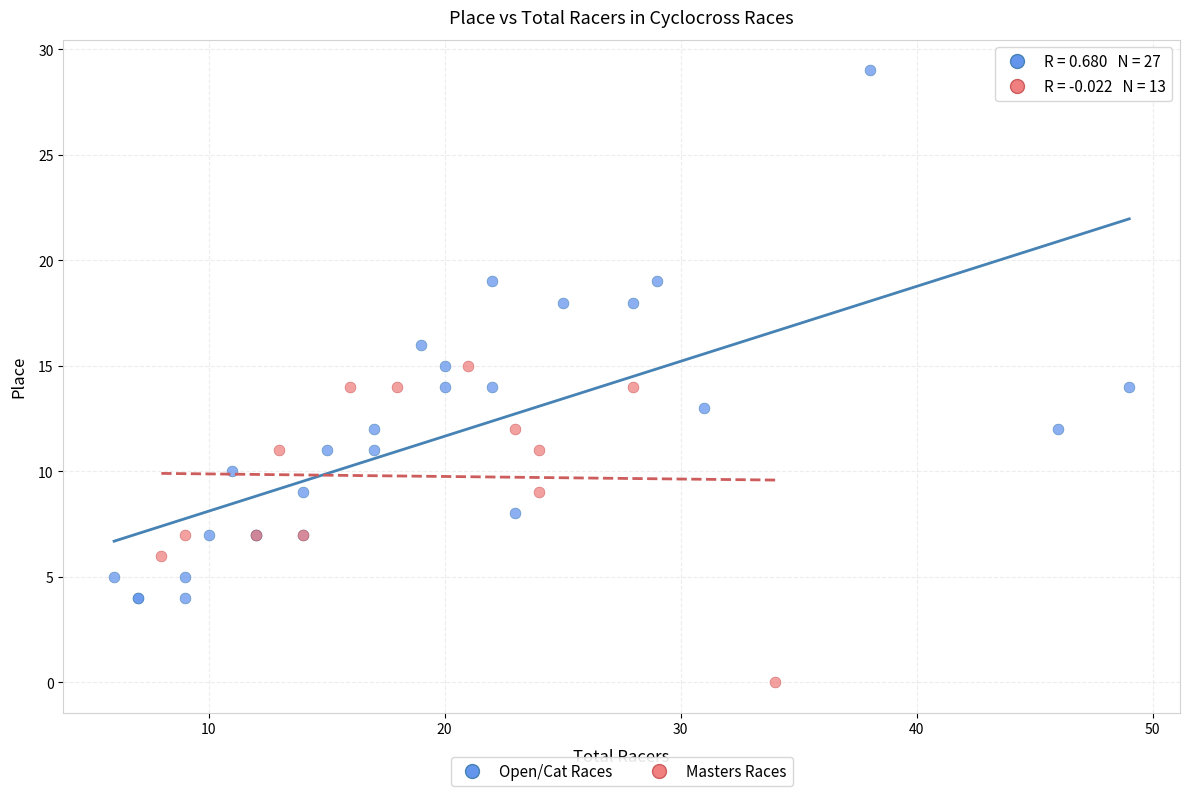

What are all the series names shown in the legend?

Open/Cat Races, Masters Races